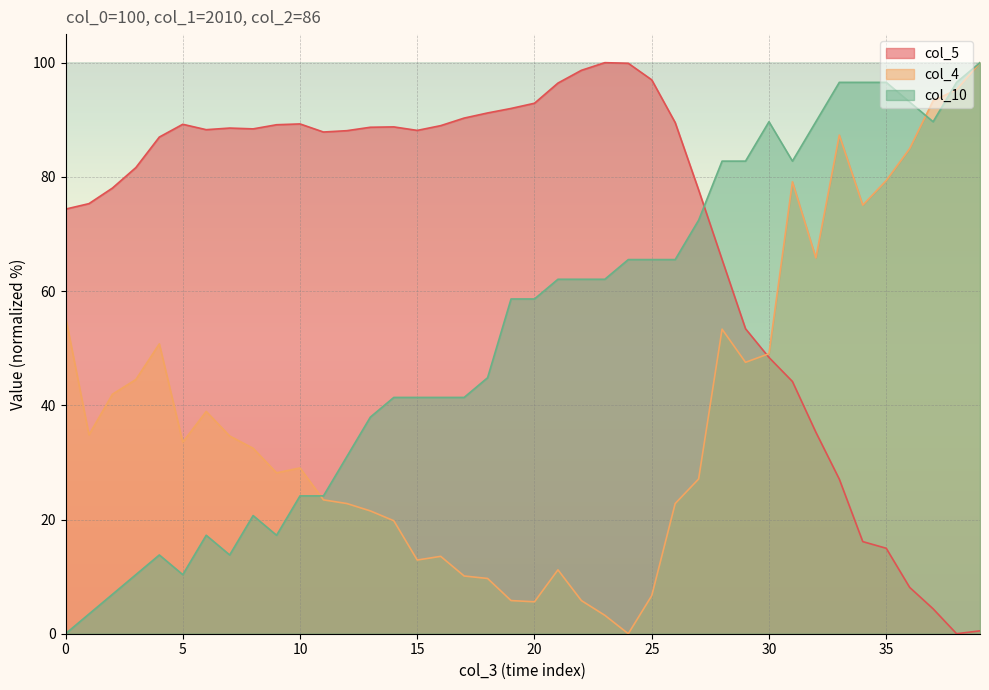

Which series has the largest range (max minus min)?

col_3